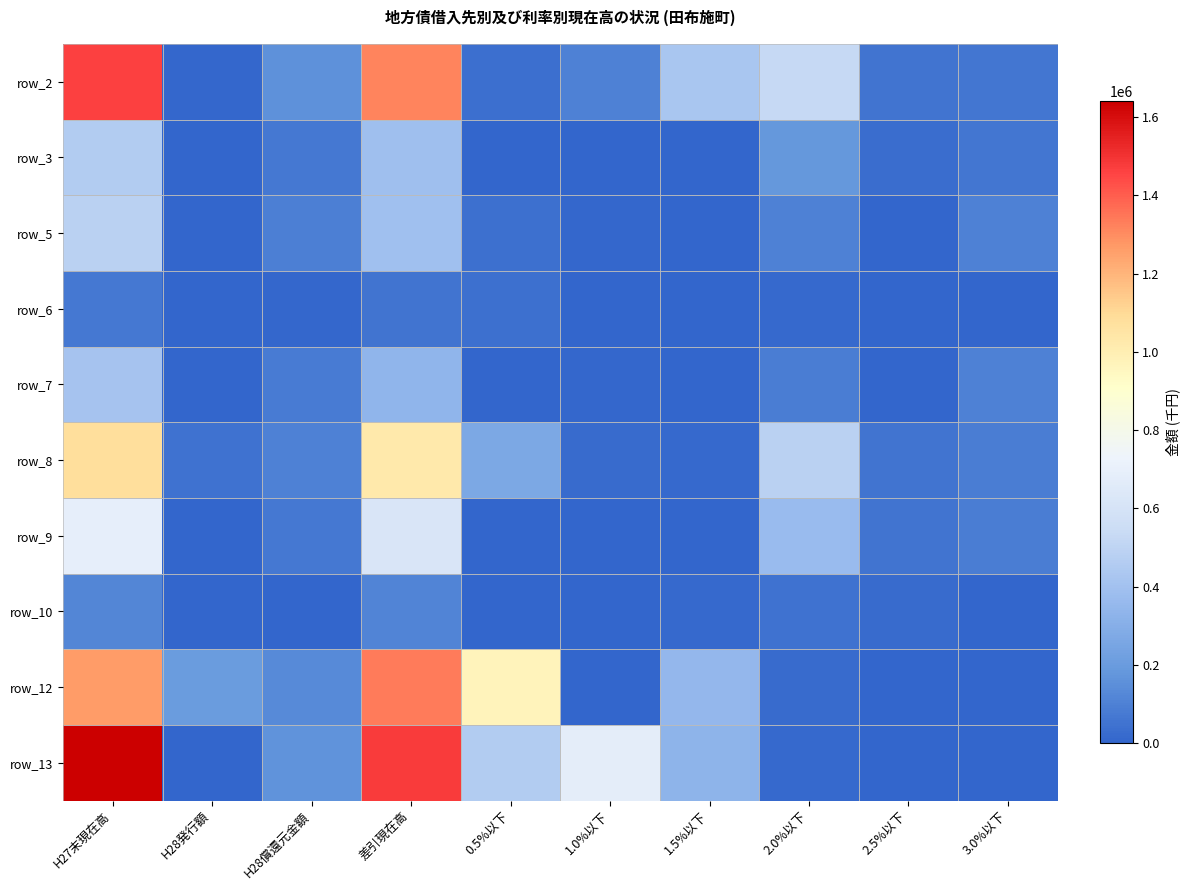

Which category has the lowest value in the row_2 series?

H28発行額